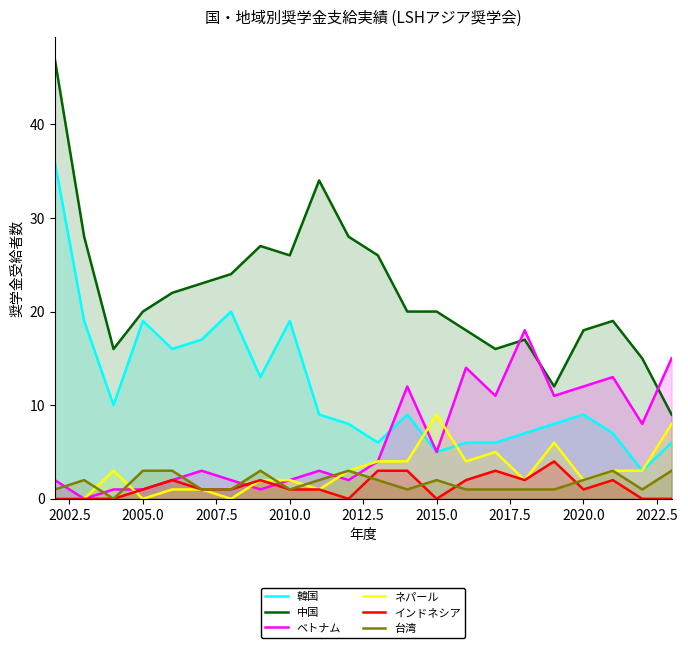

The value of 中国 at 2005.0 is 20. True or false?

True